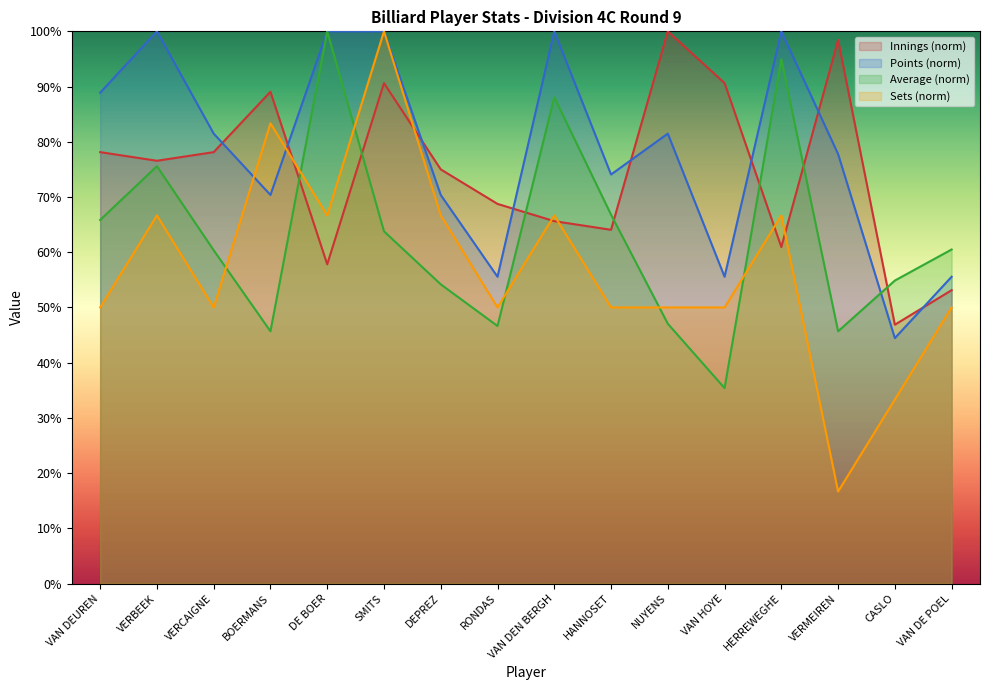

What is the sum of all Points values?

1255.6